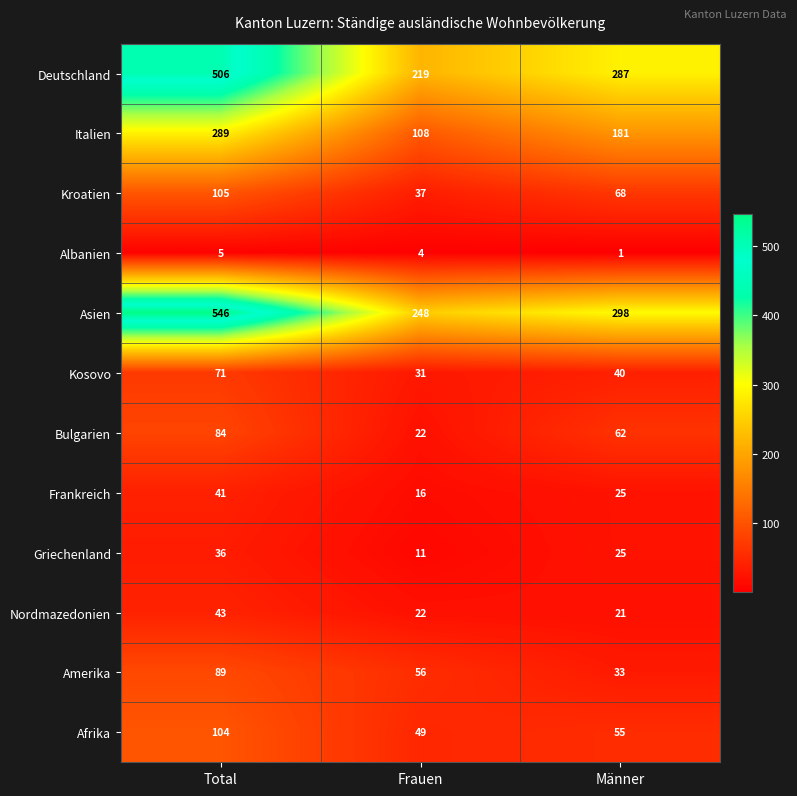

True or false: Deutschland has a value of 287 at Männer.

True